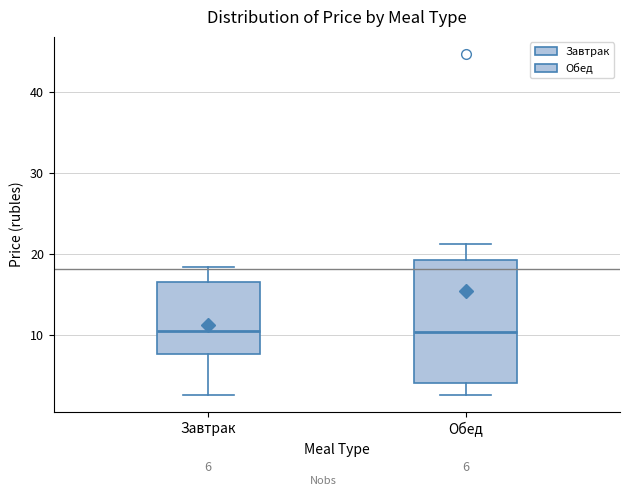

Which box is the tallest, from its lower edge to its upper edge?

Обед